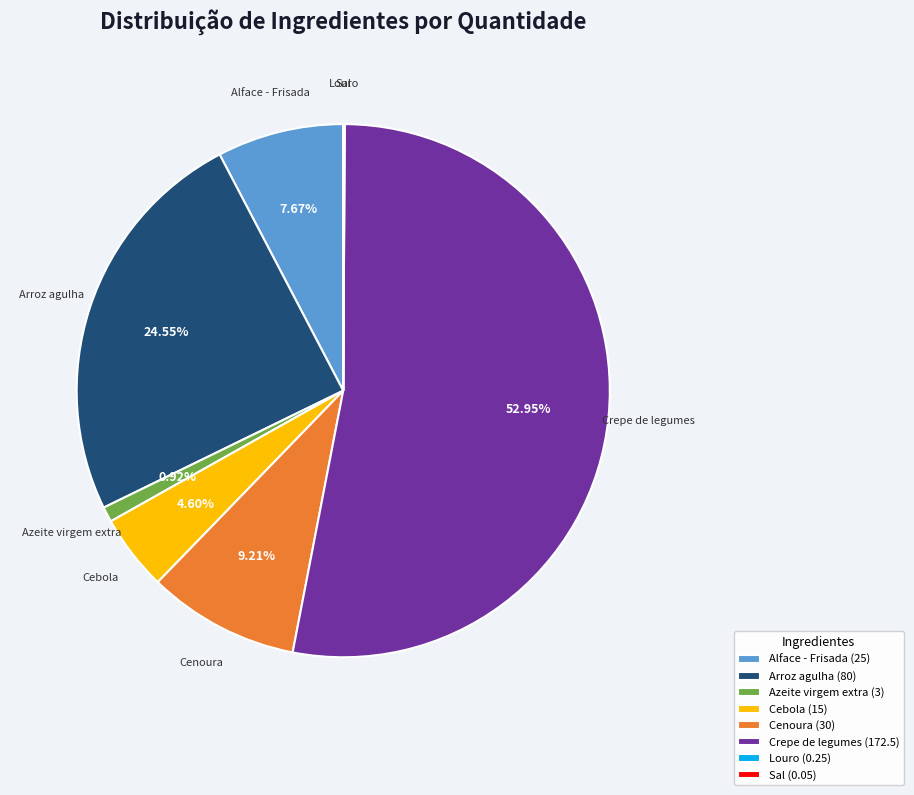

Which has a higher value, Cebola (15) or Arroz agulha (80)?

Arroz agulha (80)